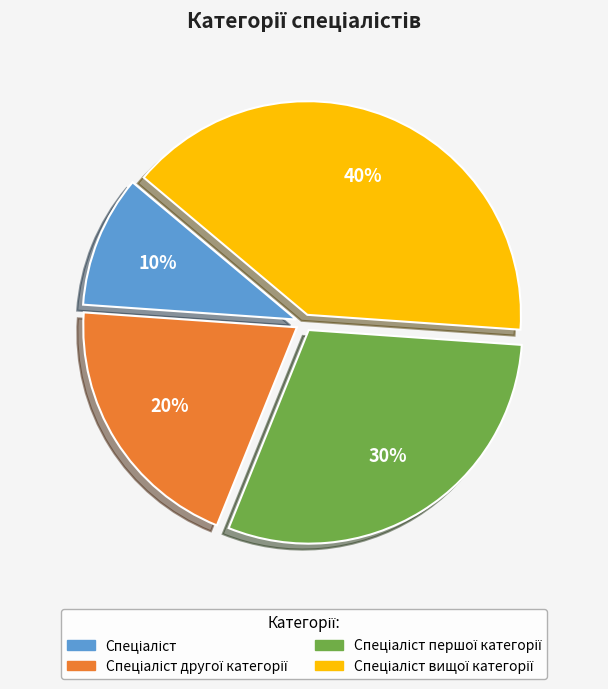

To the nearest percent, what is the difference between the largest and smallest slice percentages?

30%